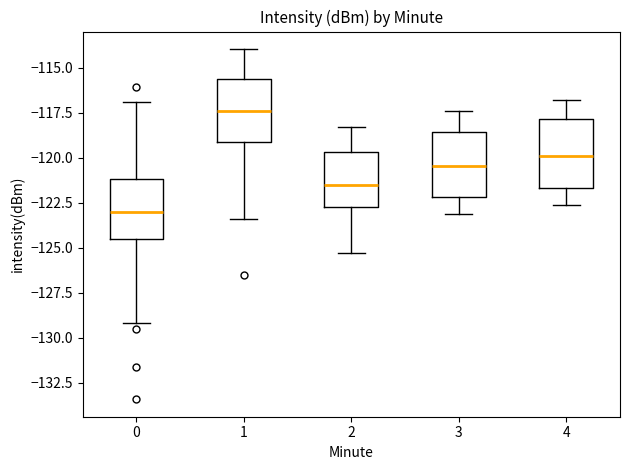

Reading left to right, read every box against the y-axis: the position of its median line, the range the box covers, and the ends of its whiskers. The values are not printed on the chart, so give them approximately, as read against the axis.

0: median -123.0, box -124.5 to -121.0, whiskers -129.0 to -117.0
1: median -117.5, box -119.0 to -115.5, whiskers -123.5 to -114.0
2: median -121.5, box -122.5 to -119.5, whiskers -125.5 to -118.5
3: median -120.5, box -122.0 to -118.5, whiskers -123.0 to -117.5
4: median -120.0, box -121.5 to -118.0, whiskers -122.5 to -117.0